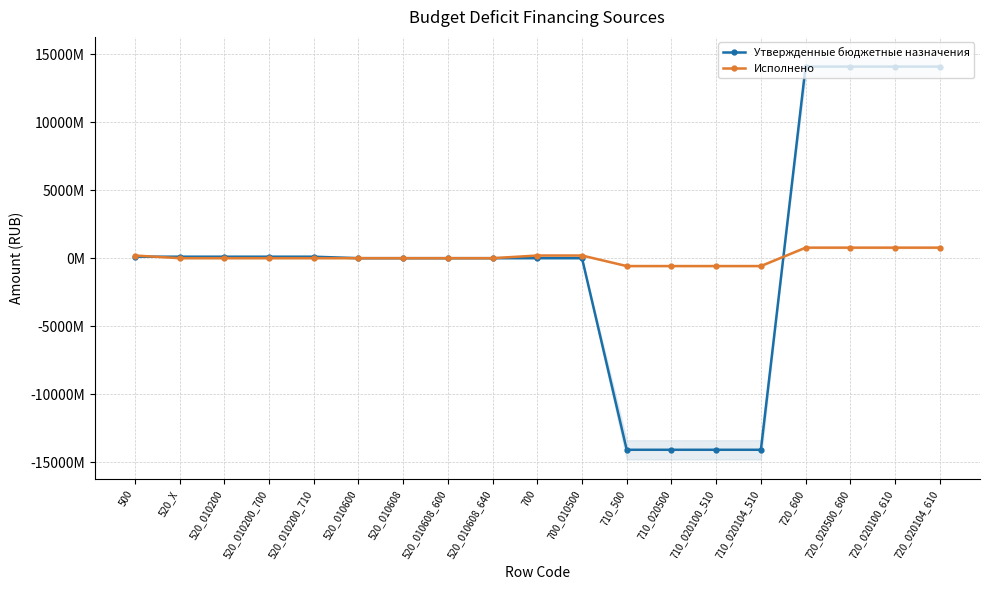

How many lines are shown in the chart?

2